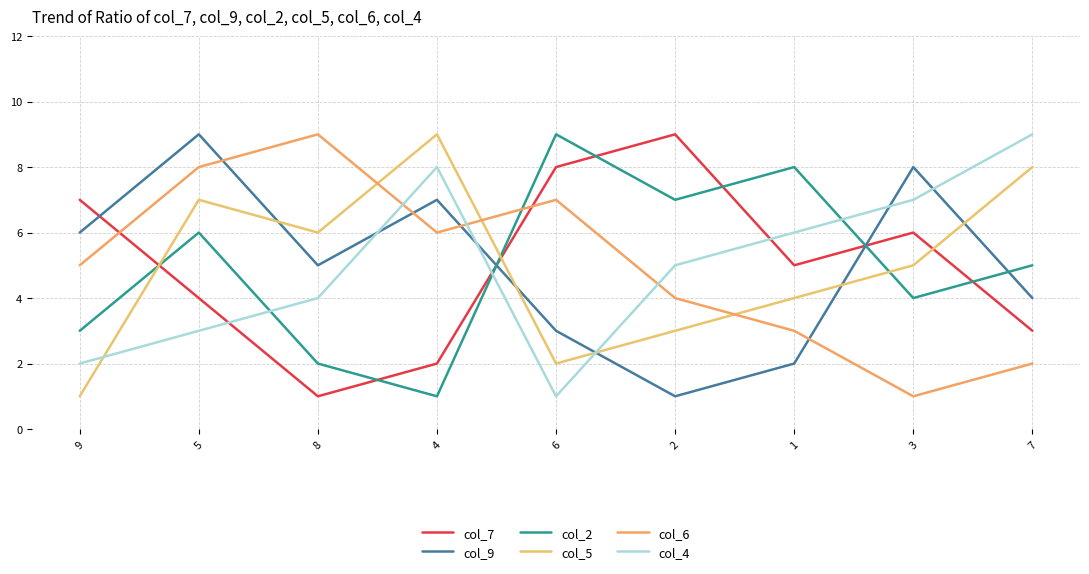

The value of col_4 at 1 is 6. True or false?

True